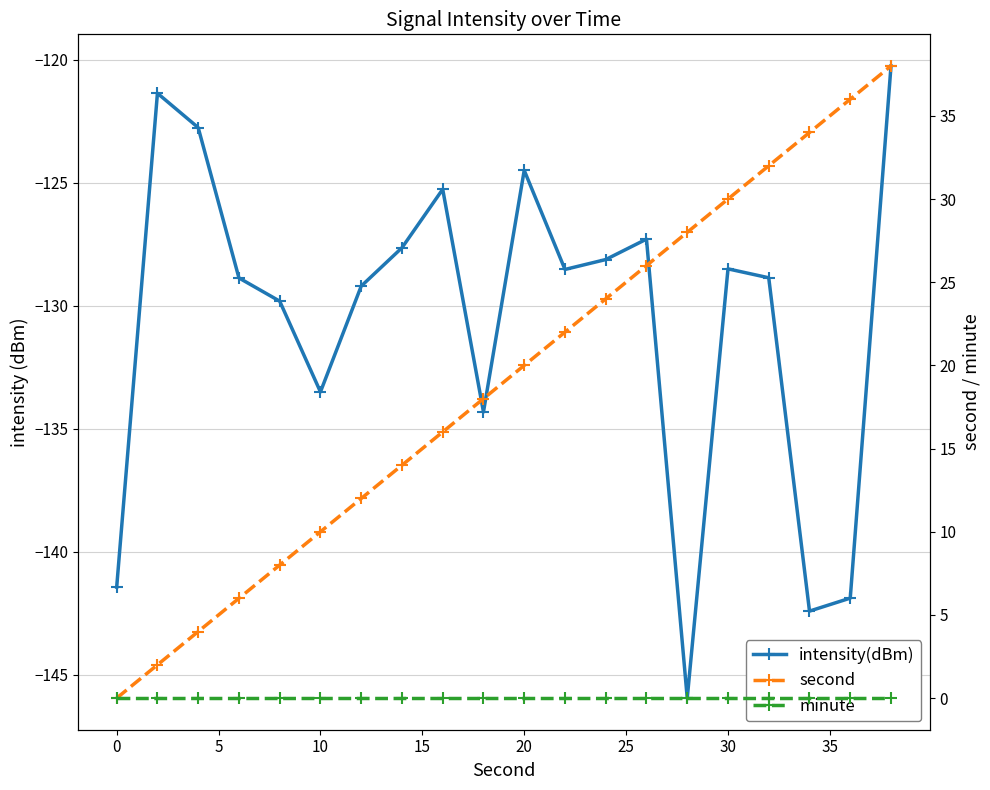

Which series has the largest range (max minus min)?

second